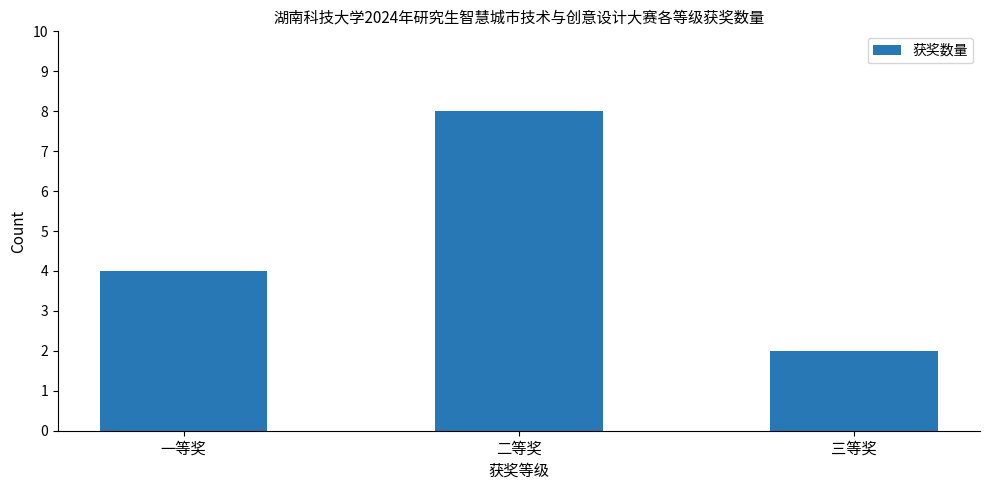

The chart shows a value of 2 at 三等奖. True or false?

True